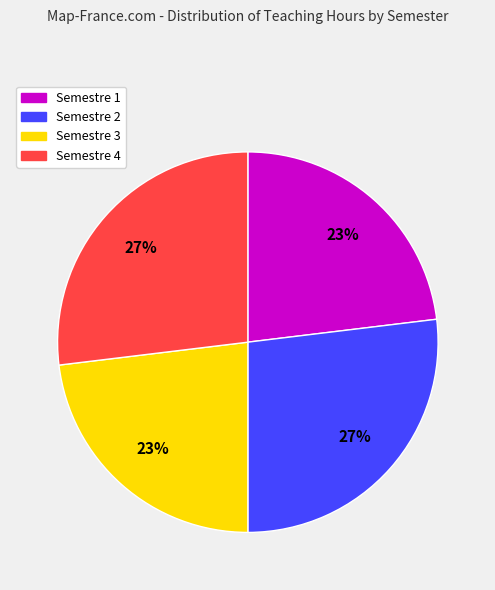

What is the ratio of the value at Semestre 2 to the value at Semestre 3?

1.2